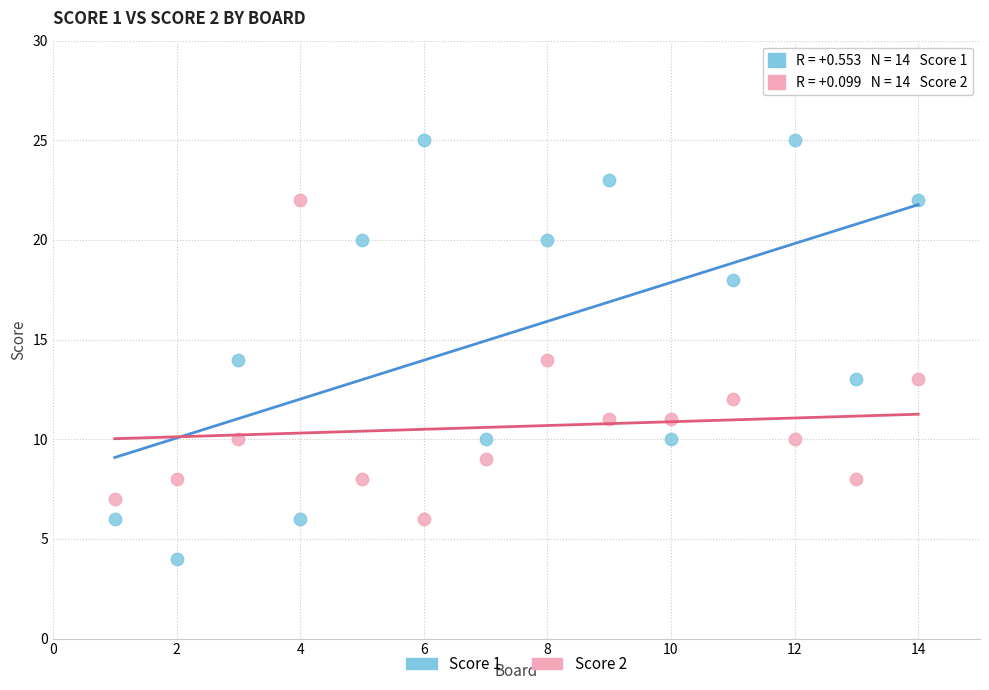

Which series has the widest spread of Y values?

Score 1